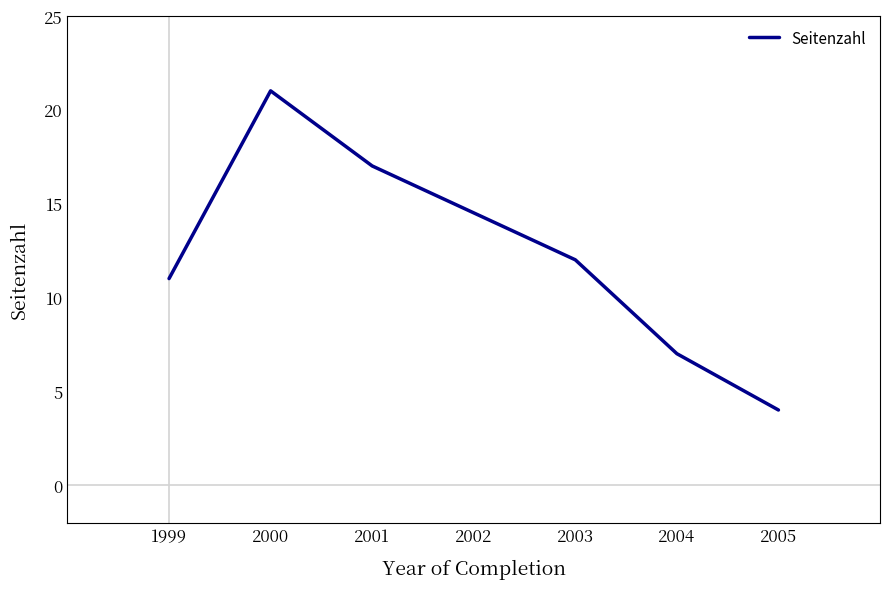

Does the chart have visible grid lines?

No